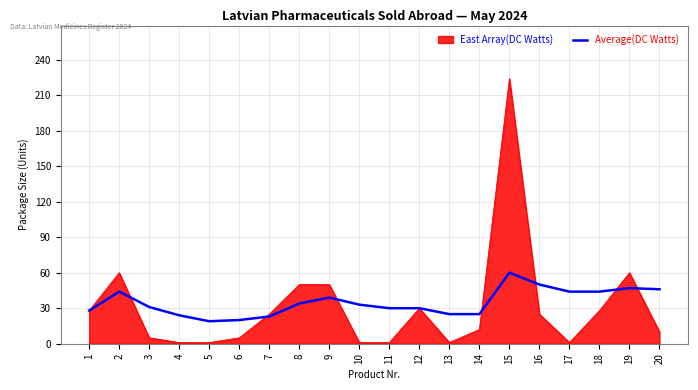

What is the highest value of the East Array(DC Watts) series?

224